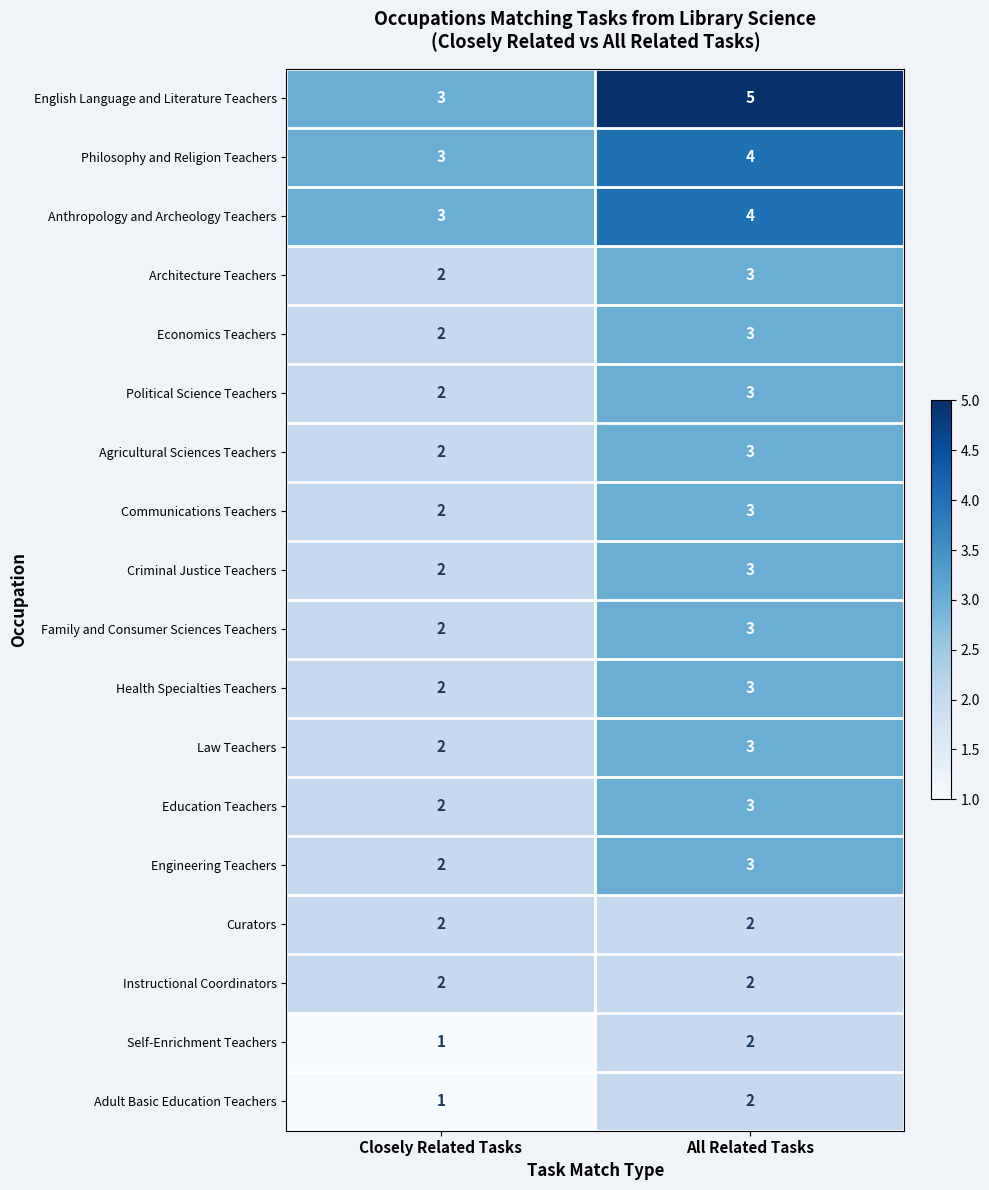

What is the total value across all series at Closely Related Tasks?

37